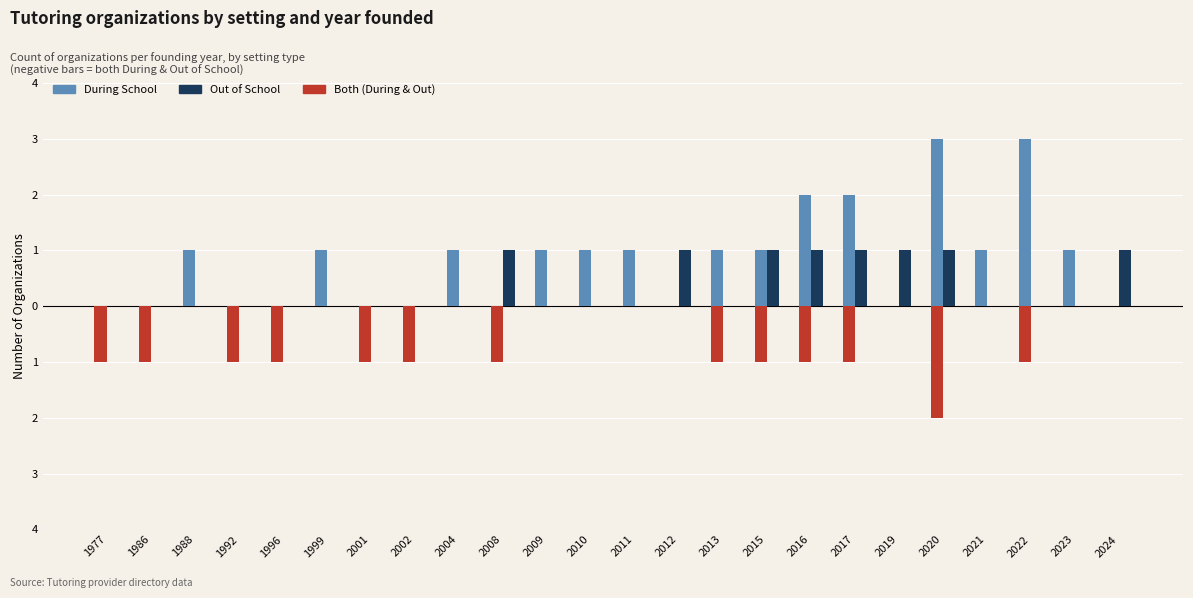

What are all the series names shown in the legend?

During School, Out of School, Both (During & Out)